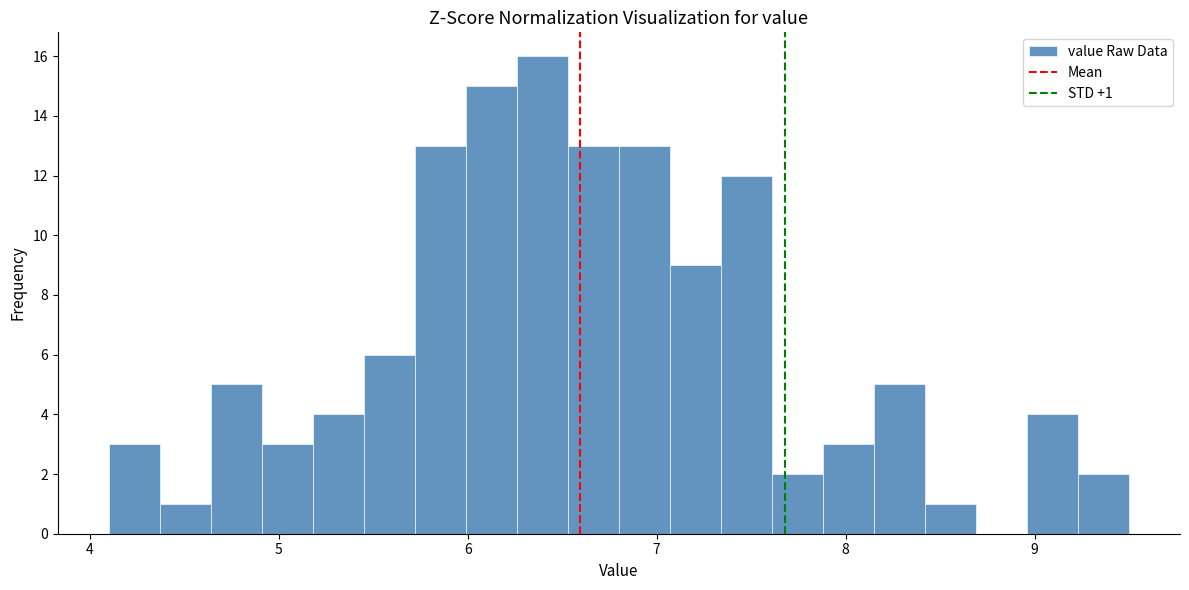

Read against the x-axis, roughly where is the centre of the tallest bar?

6.4